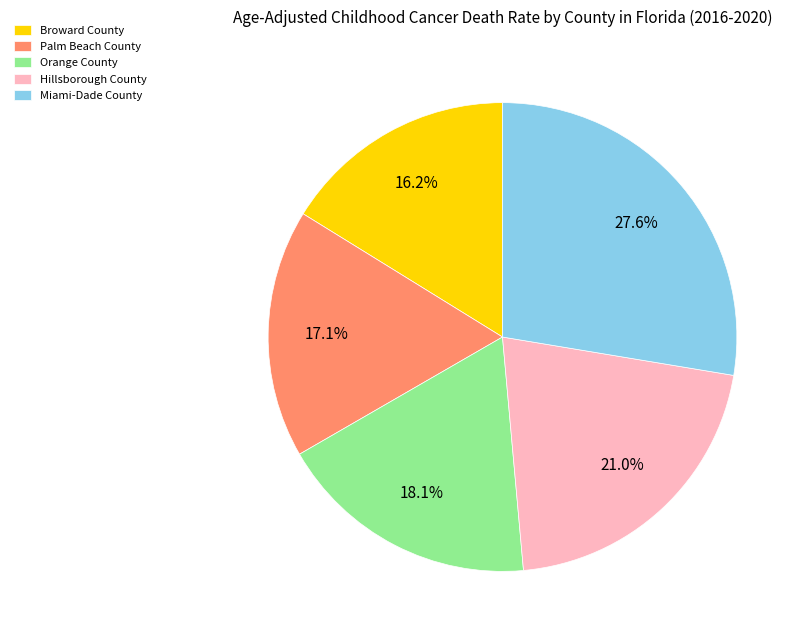

Which slice is the smallest?

Broward County